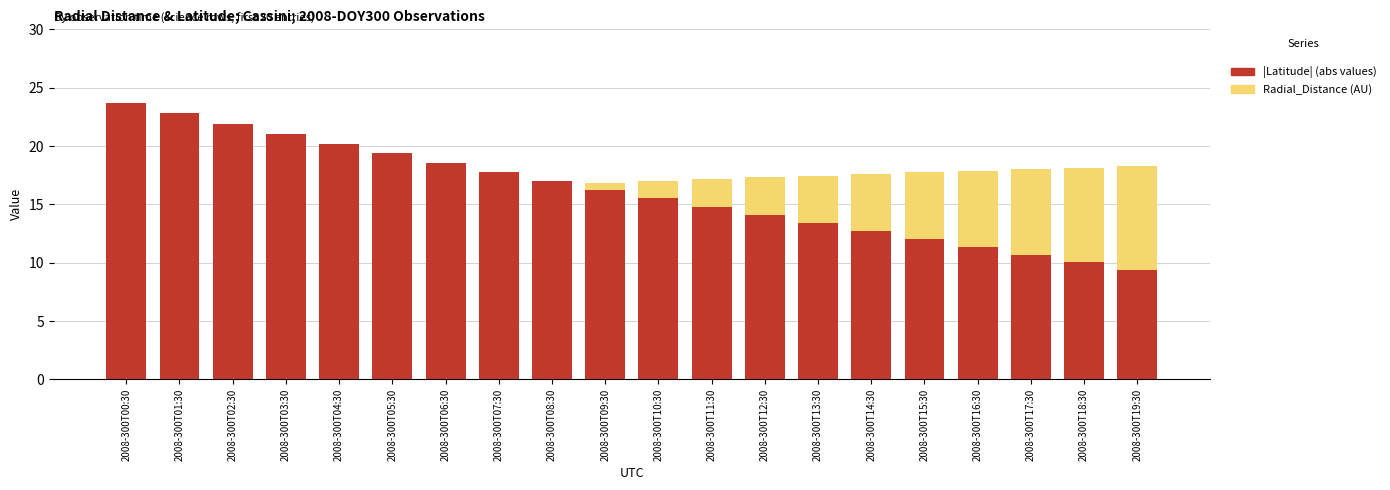

Which series changed the most between 2008-300T05:30 and 2008-300T12:30?

|Latitude|